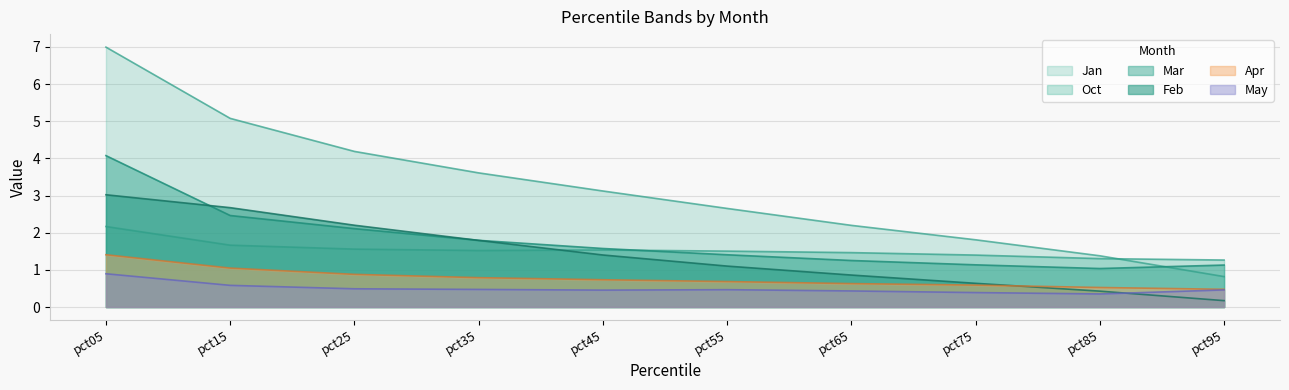

Reading left to right, what are all the values shown in this chart?

Jan: pct05=7.0	pct15=5.1	pct25=4.2	pct35=3.6	pct45=3.1	pct55=2.7	pct65=2.2	pct75=1.8	pct85=1.4	pct95=0.8
Feb: pct05=3.0	pct15=2.7	pct25=2.2	pct35=1.8	pct45=1.4	pct55=1.1	pct65=0.9	pct75=0.6	pct85=0.4	pct95=0.2
Mar: pct05=4.1	pct15=2.5	pct25=2.1	pct35=1.8	pct45=1.6	pct55=1.4	pct65=1.3	pct75=1.1	pct85=1.0	pct95=1.1
Apr: pct05=1.4	pct15=1.0	pct25=0.9	pct35=0.8	pct45=0.7	pct55=0.7	pct65=0.6	pct75=0.6	pct85=0.5	pct95=0.5
May: pct05=0.9	pct15=0.6	pct25=0.5	pct35=0.5	pct45=0.5	pct55=0.5	pct65=0.4	pct75=0.4	pct85=0.4	pct95=0.5
Oct: pct05=2.2	pct15=1.7	pct25=1.6	pct35=1.5	pct45=1.5	pct55=1.5	pct65=1.5	pct75=1.4	pct85=1.3	pct95=1.3